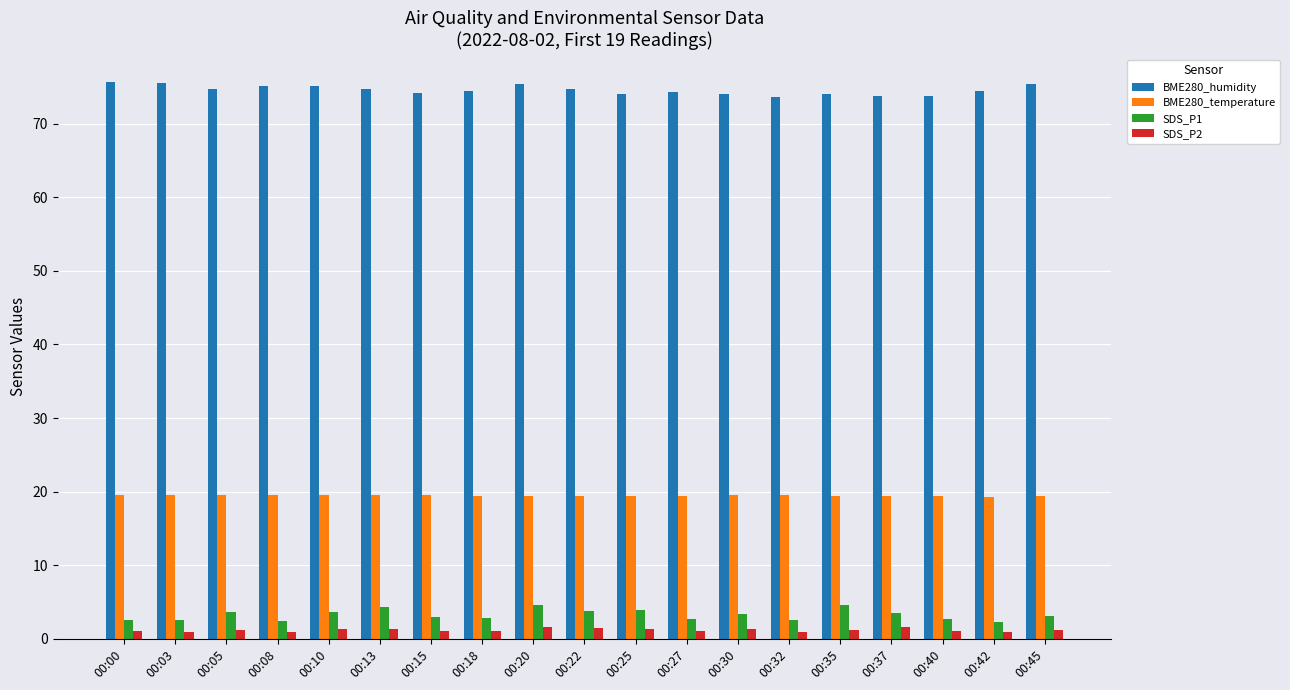

How many groups of bars are there?

19